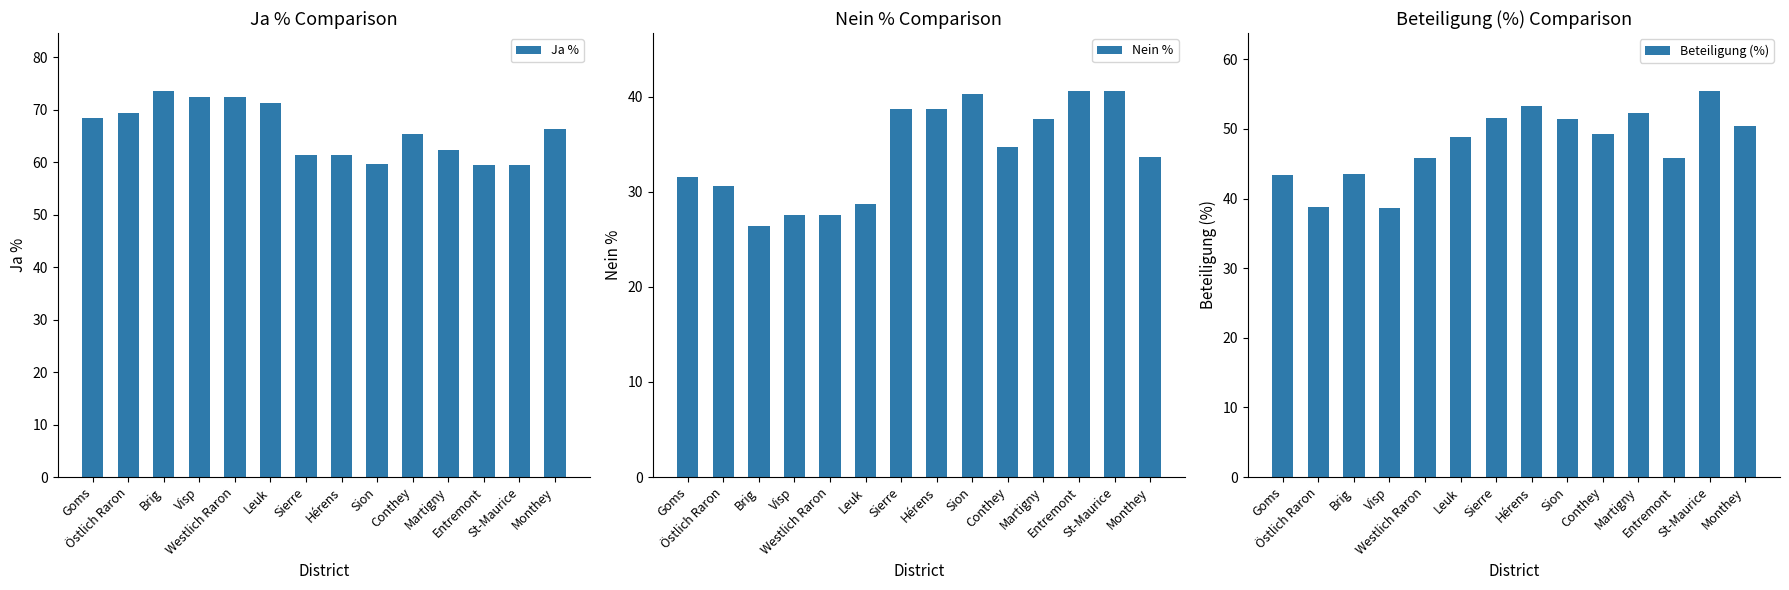

What is the sum of all Nein % values?

477.1